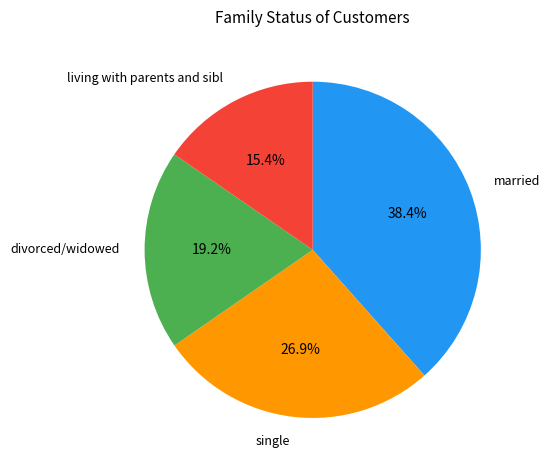

What percentage is NOT represented by living with parents and sibl?

84.6%